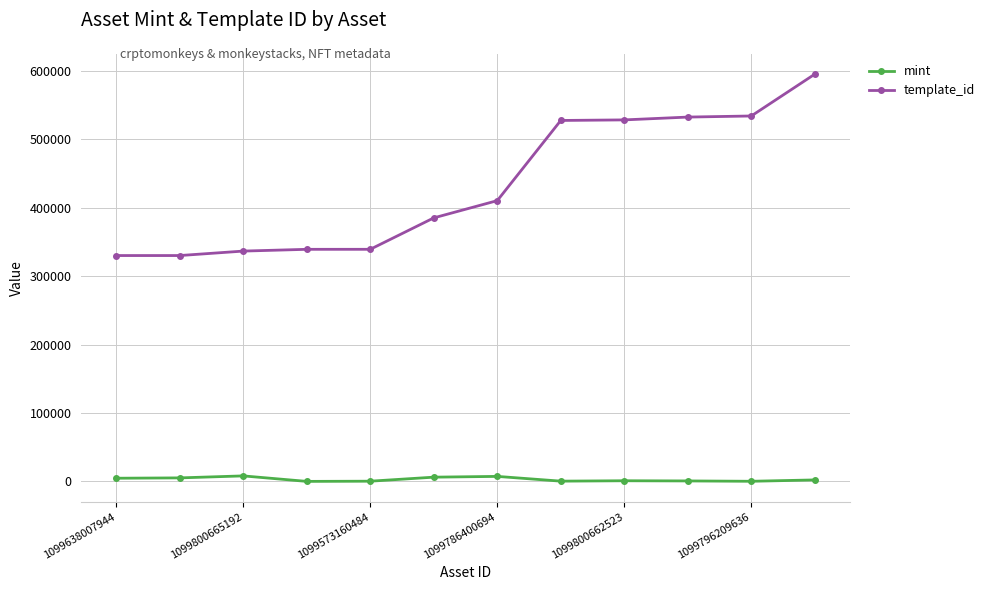

True or false: template_id and mint cross at least once.

False